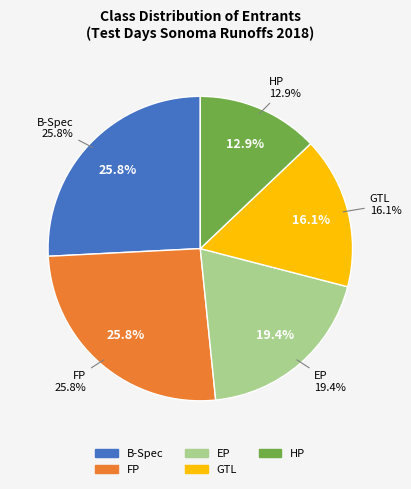

Is GTL the majority of the pie?

No